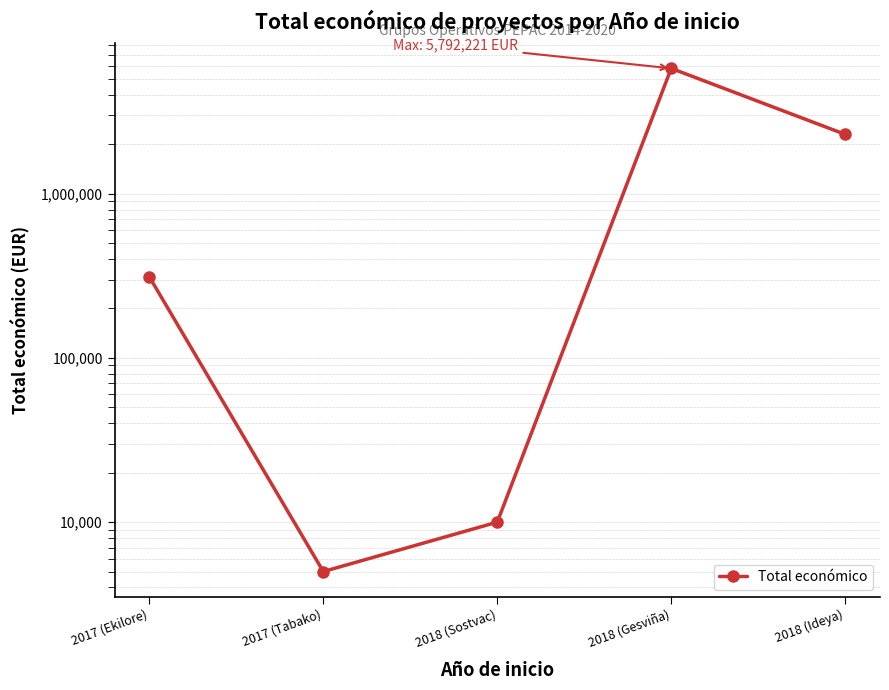

Rank the categories by value from lowest to highest.

2017 (Tabako), 2018 (Sostvac), 2017 (Ekilore), 2018 (Ideya), 2018 (Gesviña)